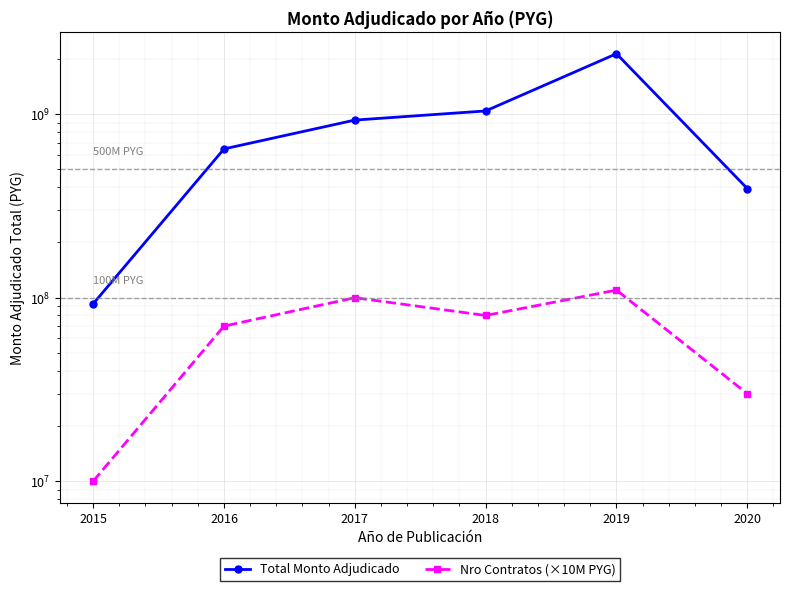

Is the value of Nro Contratos (×10M PYG) at 2019 greater than the value of Total Monto Adjudicado at 2016?

No